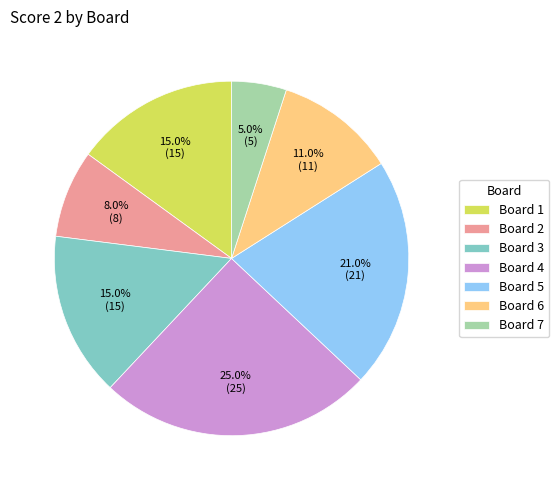

Is there any slice that represents more than half of the pie?

No